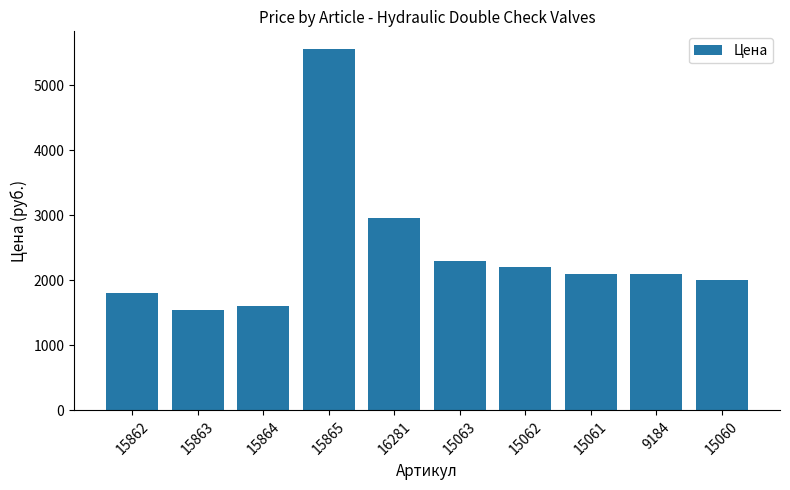

How many series are shown in this chart?

1